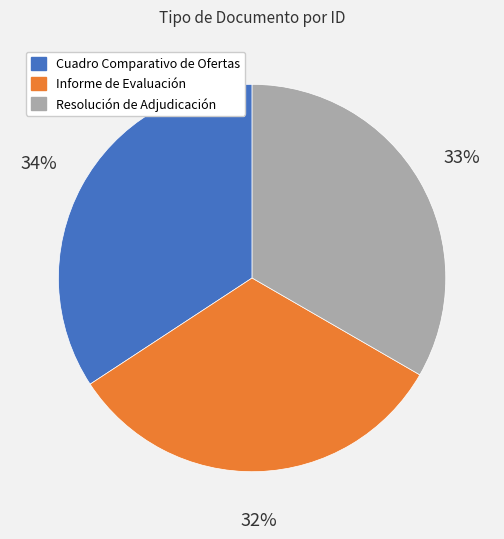

Is it true that Cuadro Comparativo de Ofertas is 34% of the pie?

True